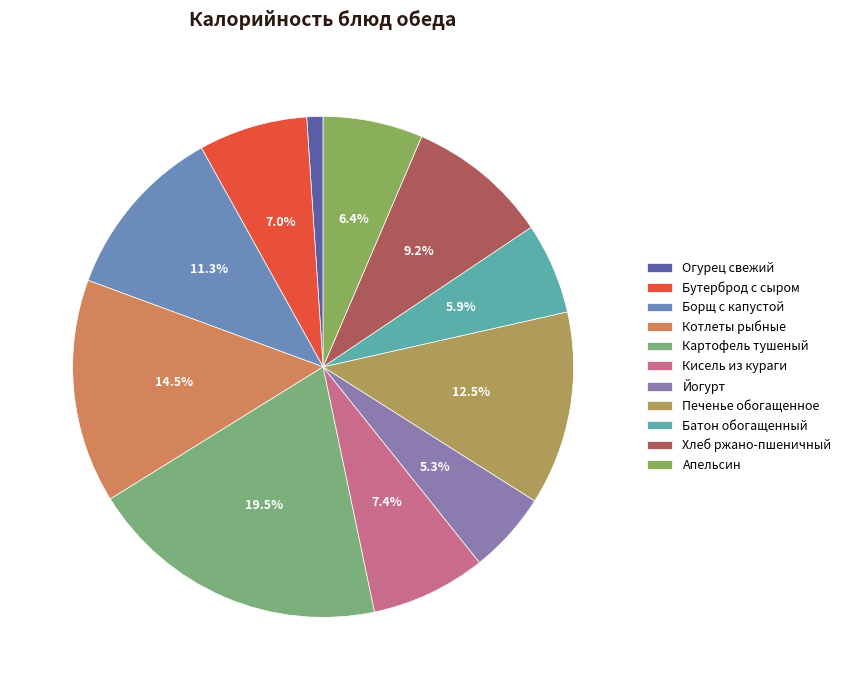

What is the change in value from Борщ с капустой to Печенье обогащенное?

+16.0